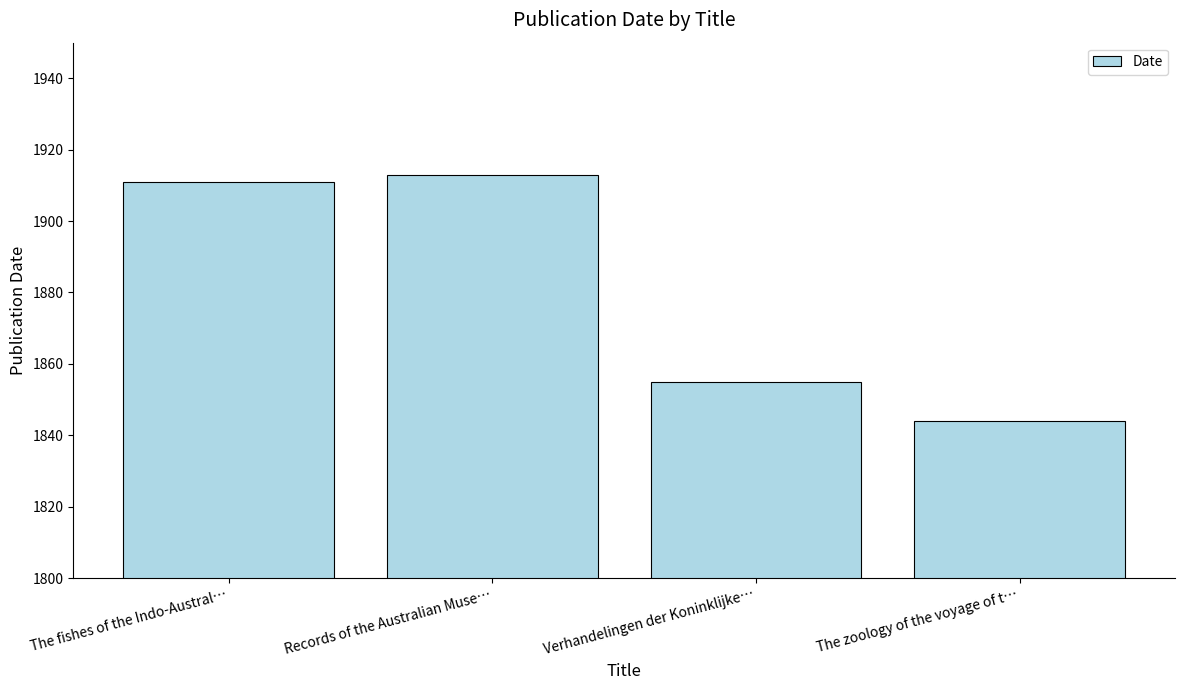

How many series are shown in this chart?

1